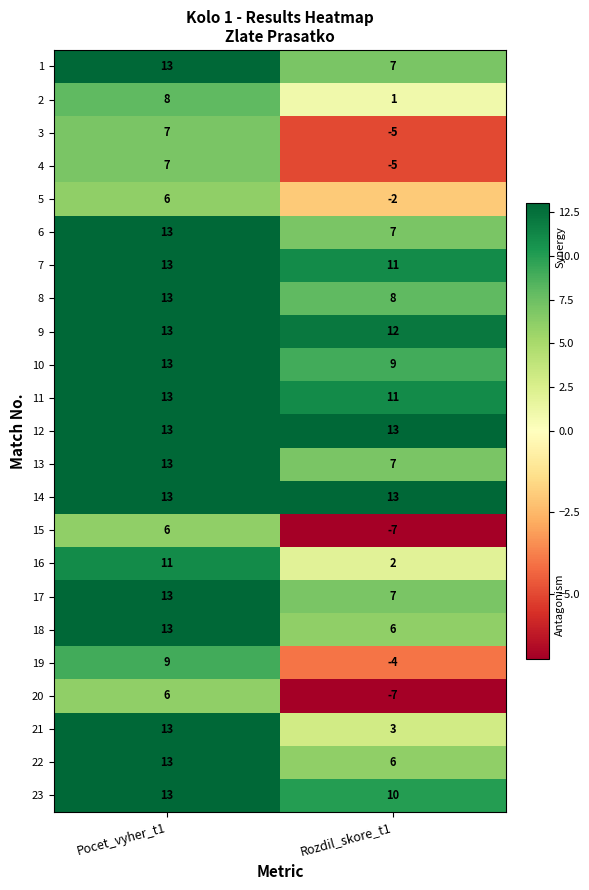

How many data points does each series have?

2